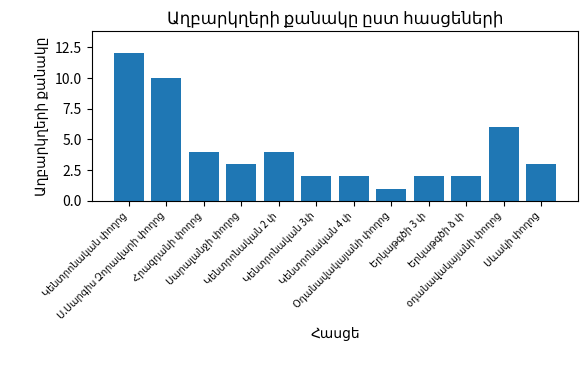

What is the average value?

4